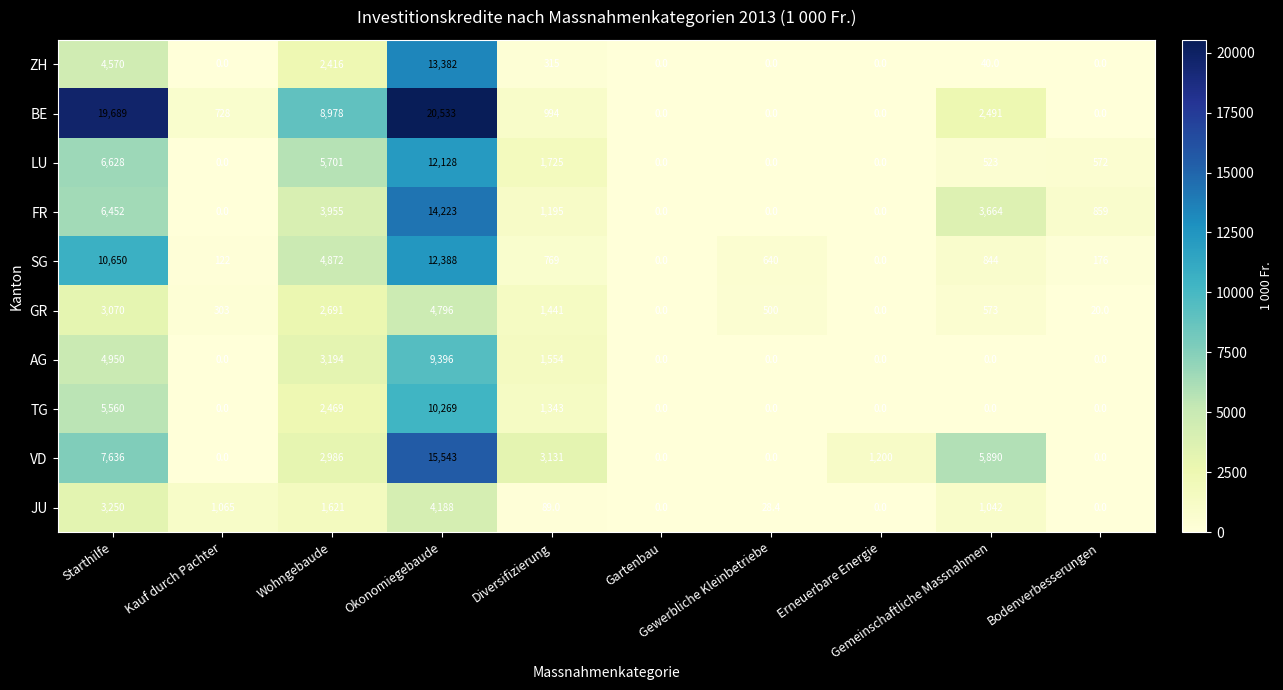

List the series in order of their peak value, lowest first.

JU, GR, AG, TG, LU, SG, ZH, FR, VD, BE